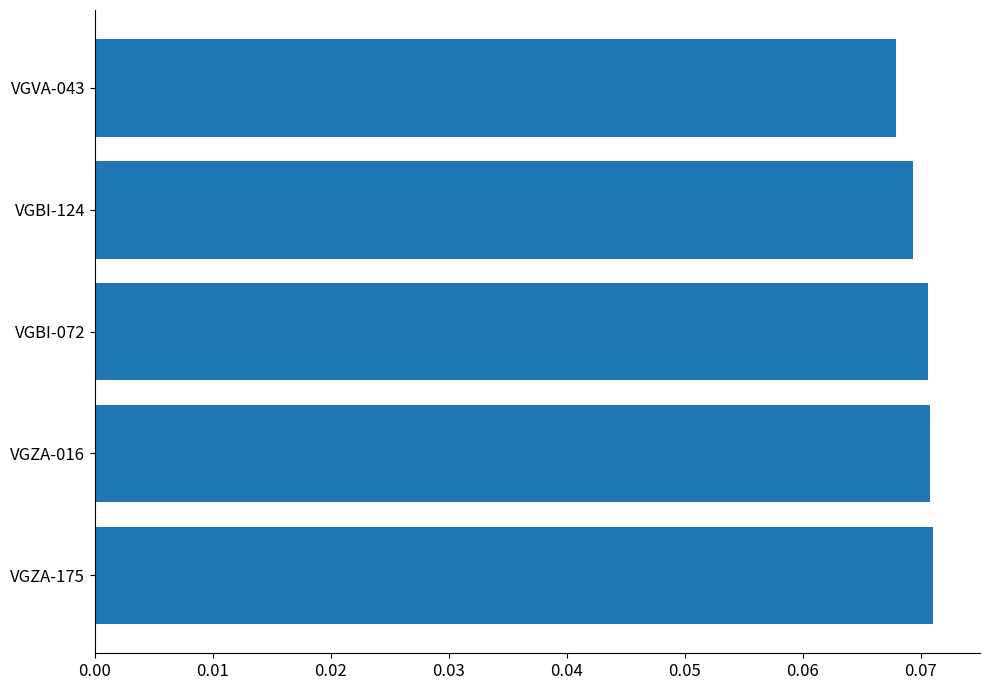

Count the values in the range 0 to 1.

5